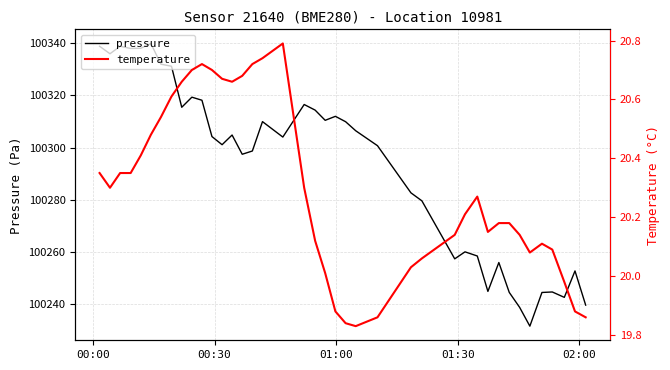

What is the maximum value for temperature?

20.8